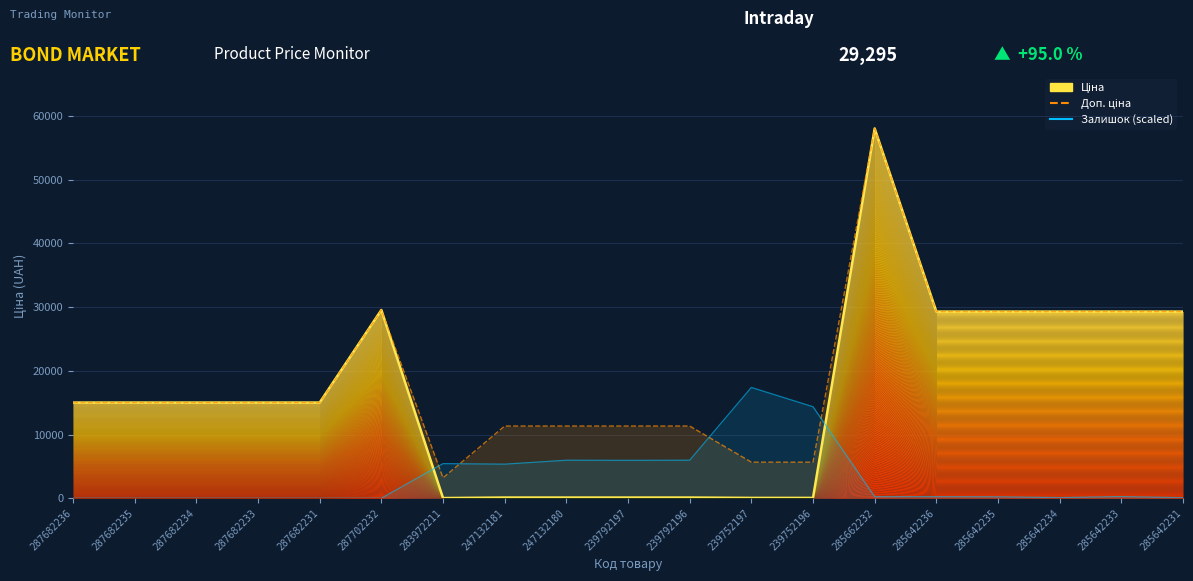

What position from the right is 285642231?

1